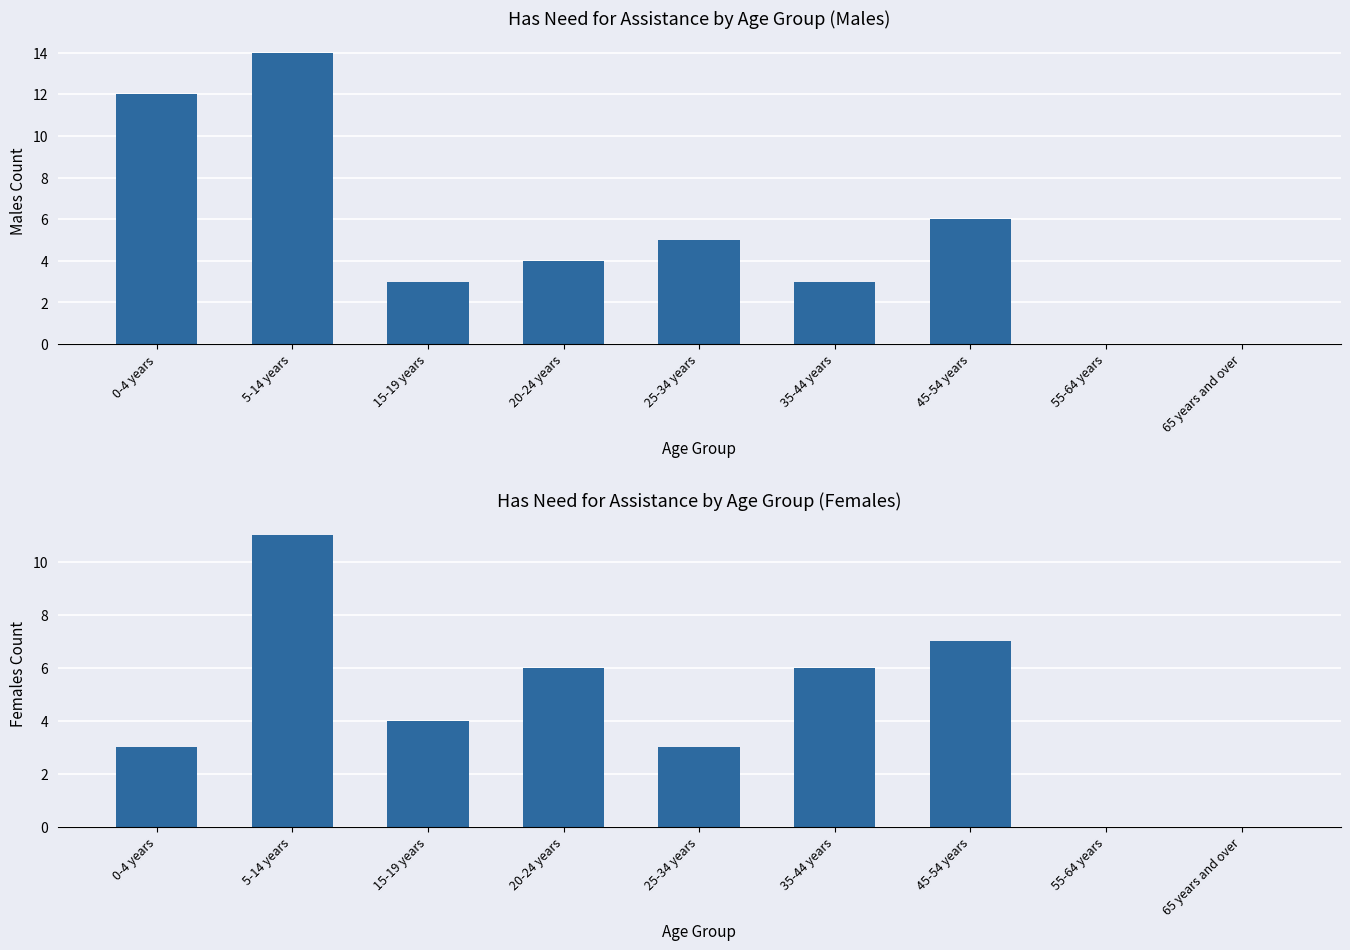

Does the chart contain any negative values?

No